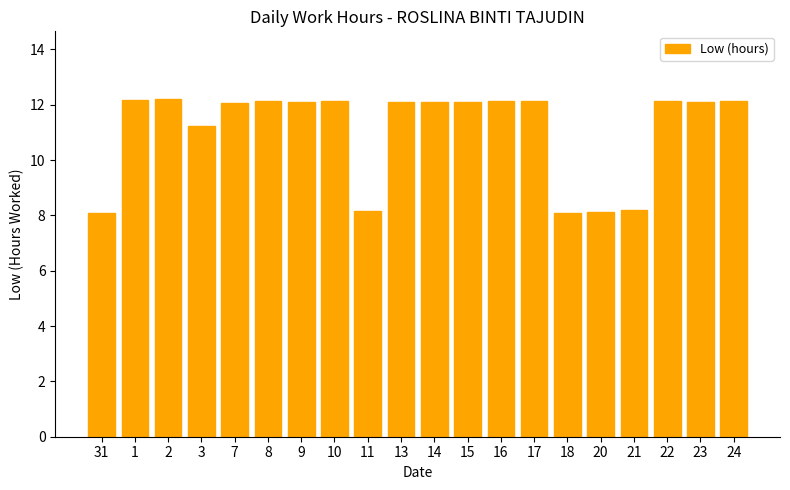

What is the change in value from 17 to 20?

-4.0